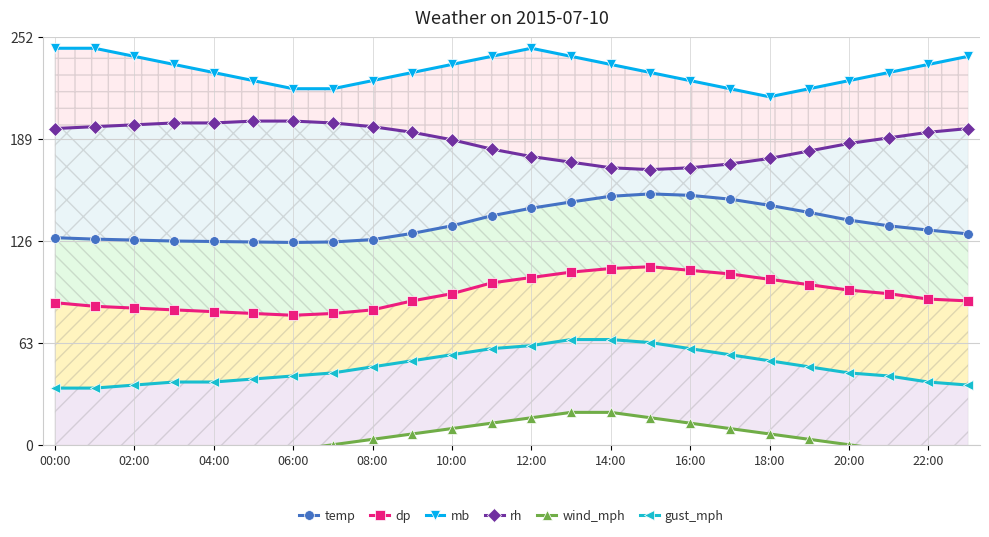

True or false: temp and dp intersect in this chart.

False